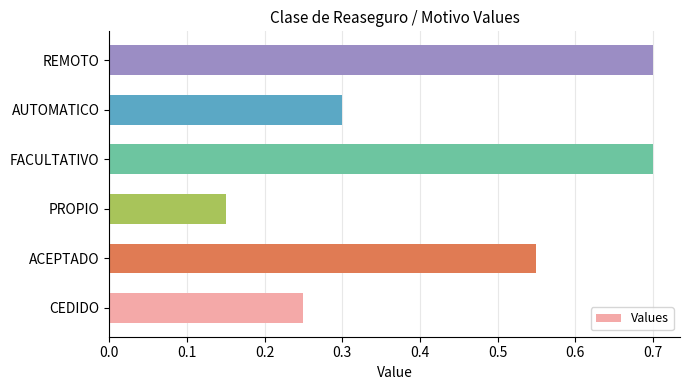

Between REMOTO and CEDIDO, which is larger?

REMOTO